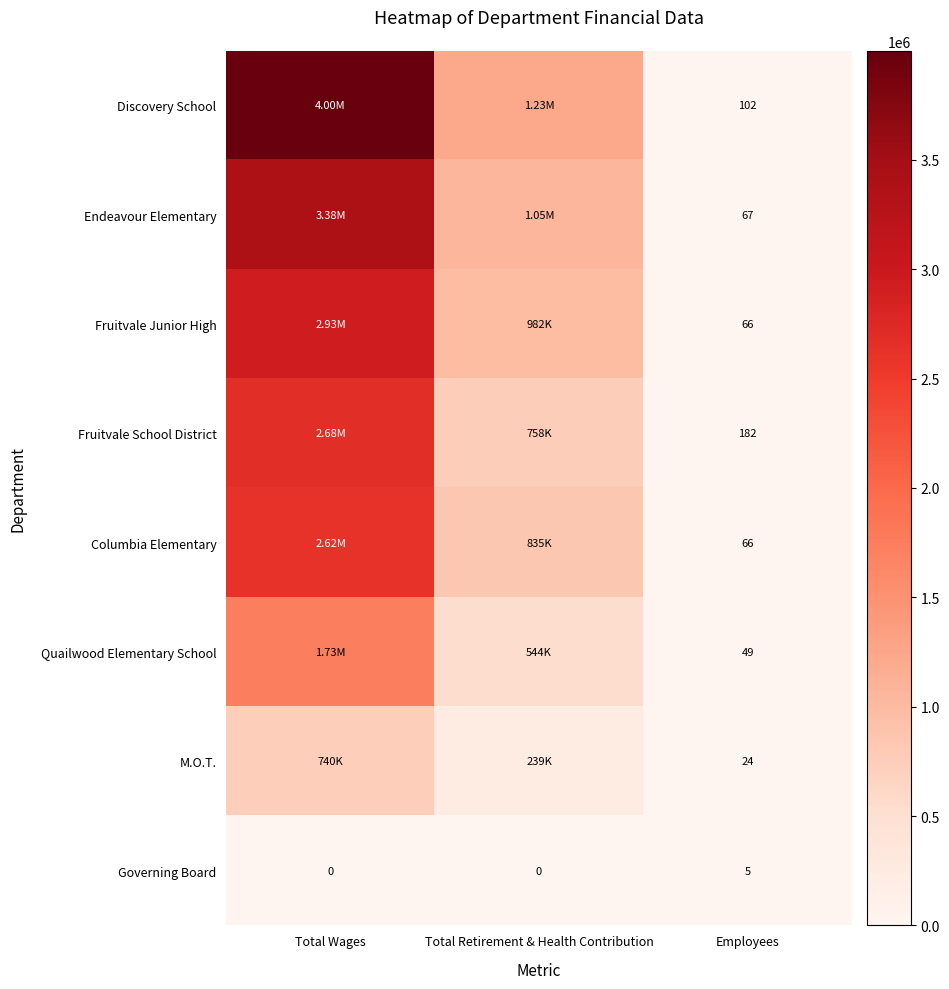

Count the number of data series in this chart.

8